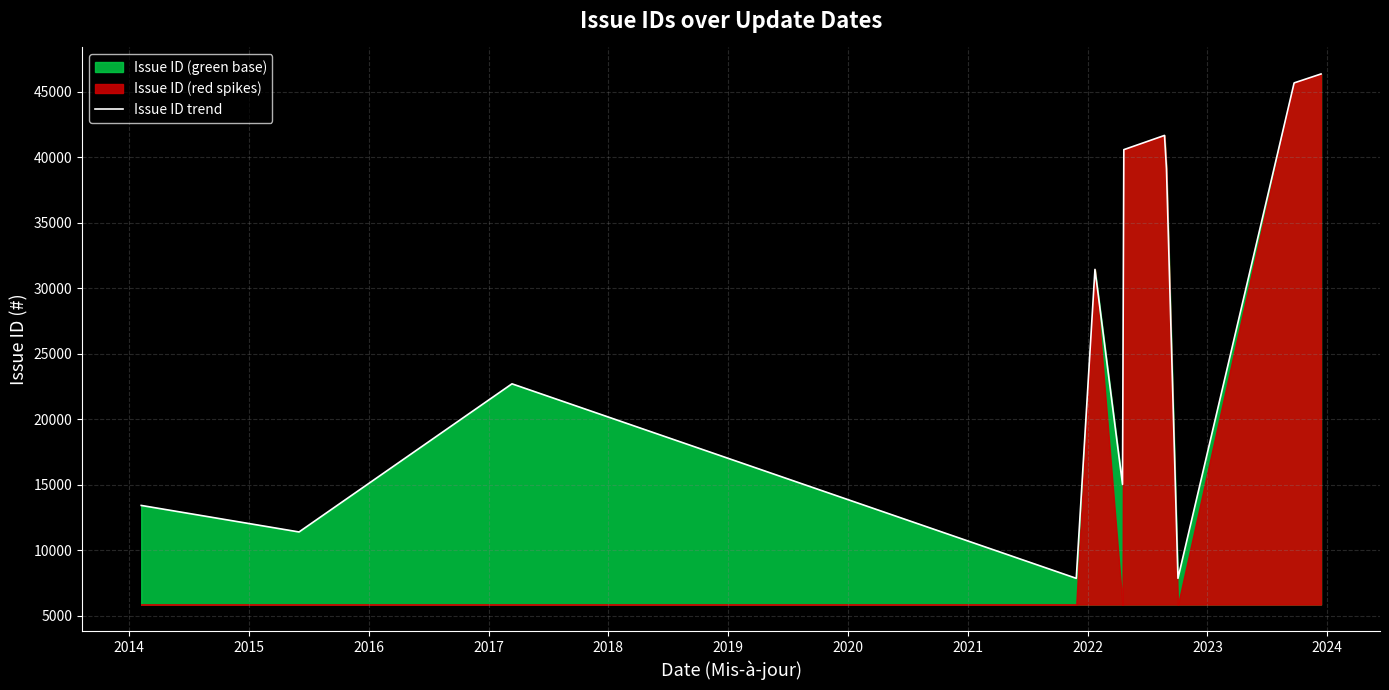

What is the maximum value for Issue ID trend?

46341